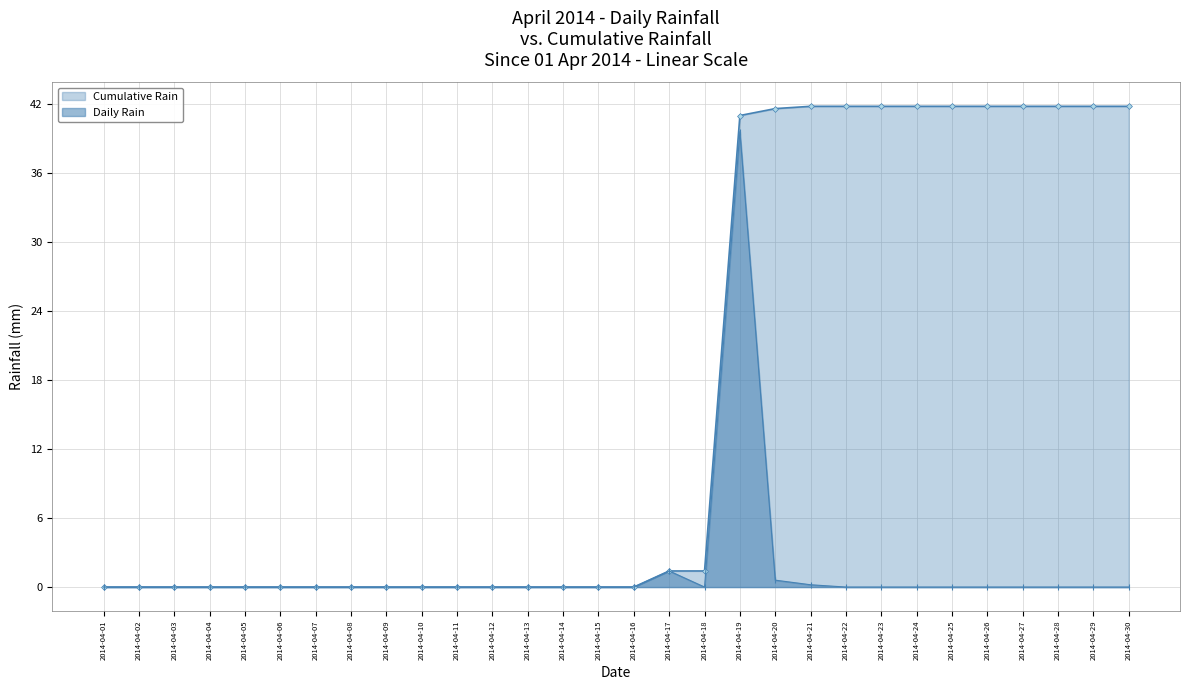

The chart shows a value of -14.7 at 2014-04-28. True or false?

False